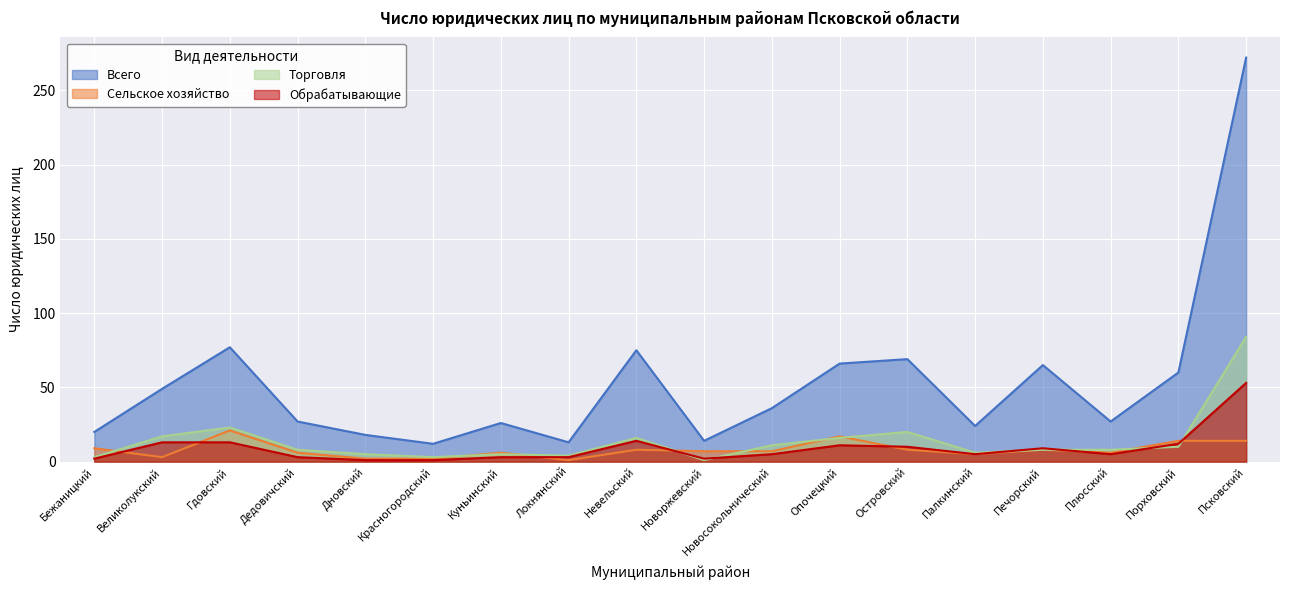

How many times do Обрабатывающие and Торговля cross each other?

6